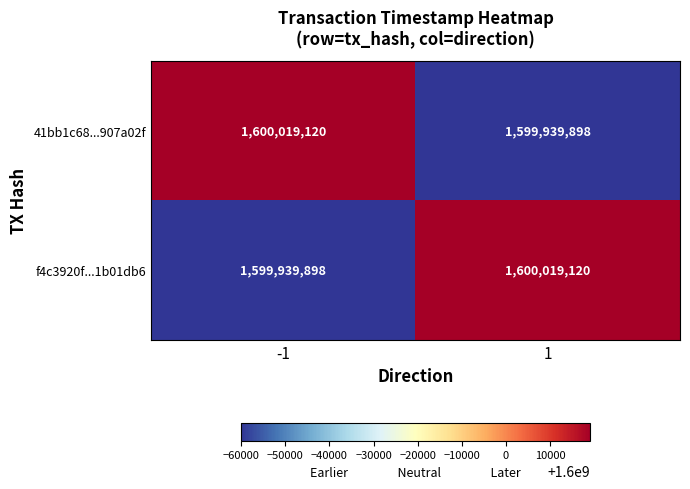

What is the sum of the 41bb1c68...907a02f values at -1 and 1?

3199959018